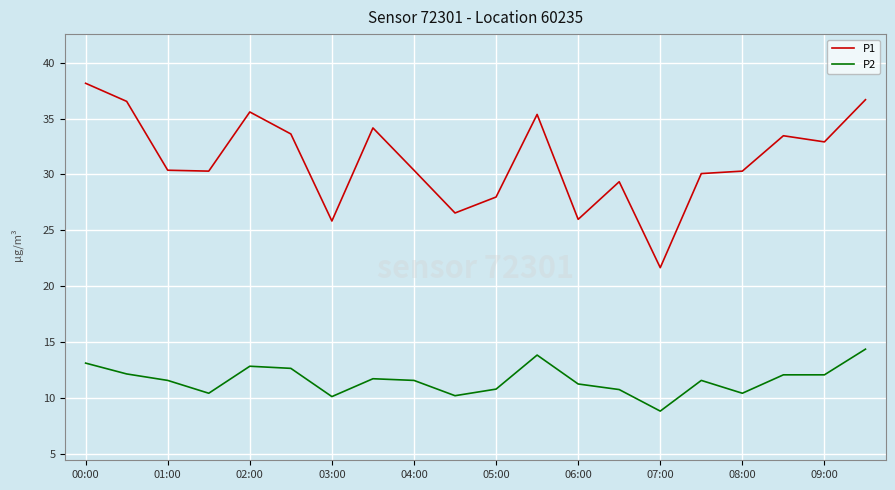

Which series has the largest range (max minus min)?

P1